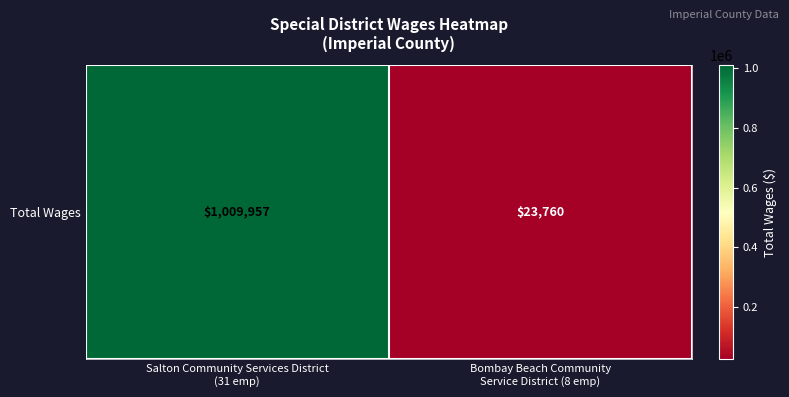

Where is the data nearest to the value 516858?

Bombay Beach Community
Service District (8 emp)